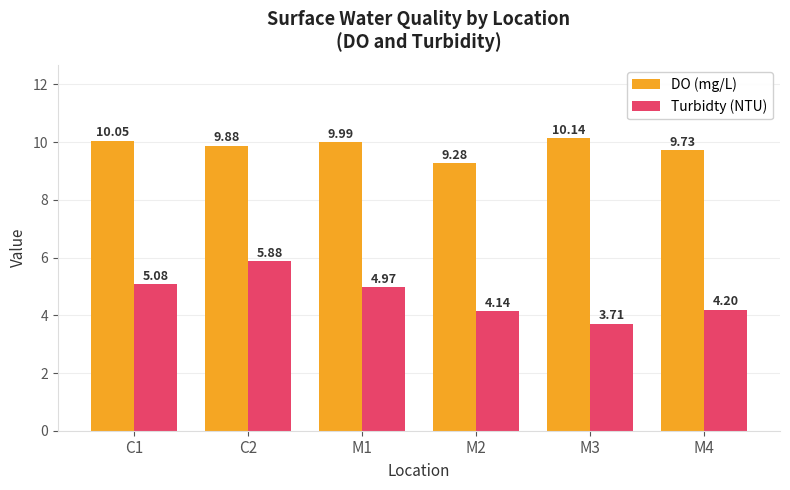

Is it true that Turbidty (NTU) equals 2.8 at M1?

False